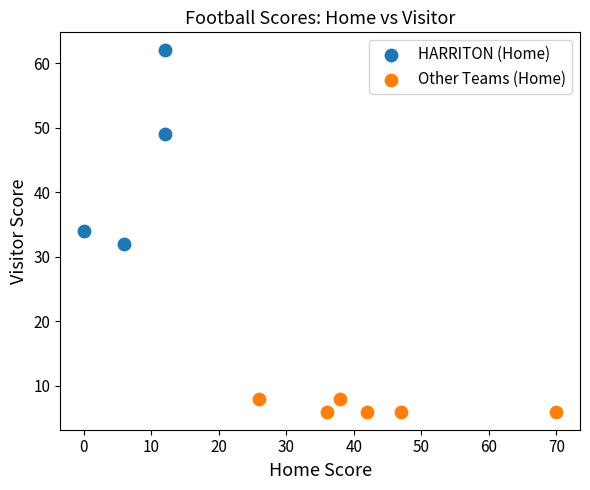

Which series reaches the minimum Y coordinate?

Other Teams (Home)